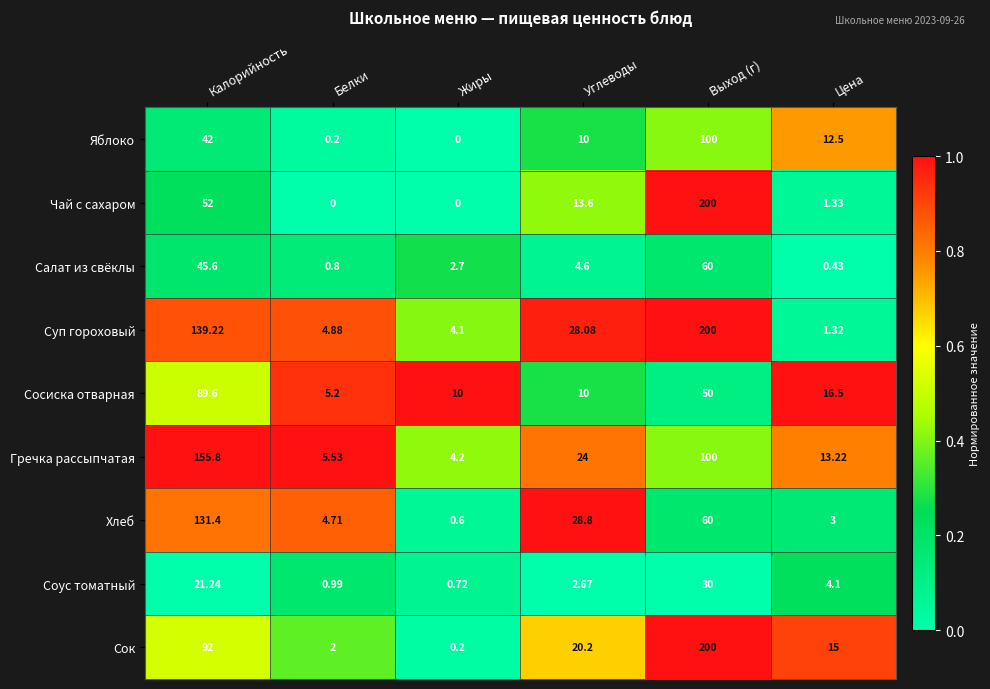

At how many categories does at least one series exceed 0?

6